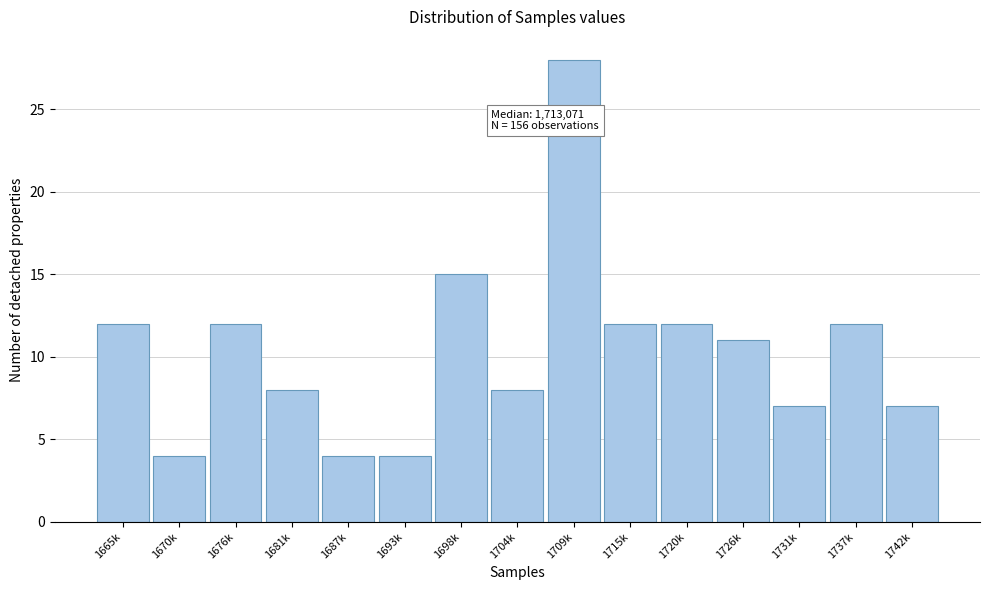

Reading right to left, what are all the values shown in this chart?

7	12	7	11	12	12	28	8	15	4	4	8	12	4	12